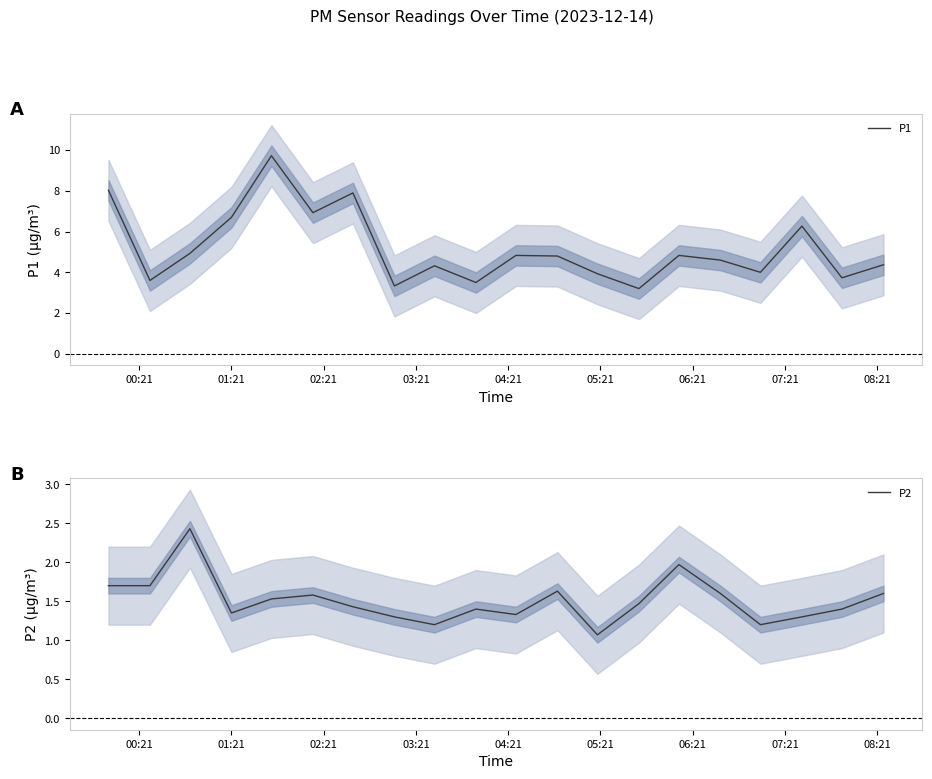

What is the lowest value of the P1 series?

3.2